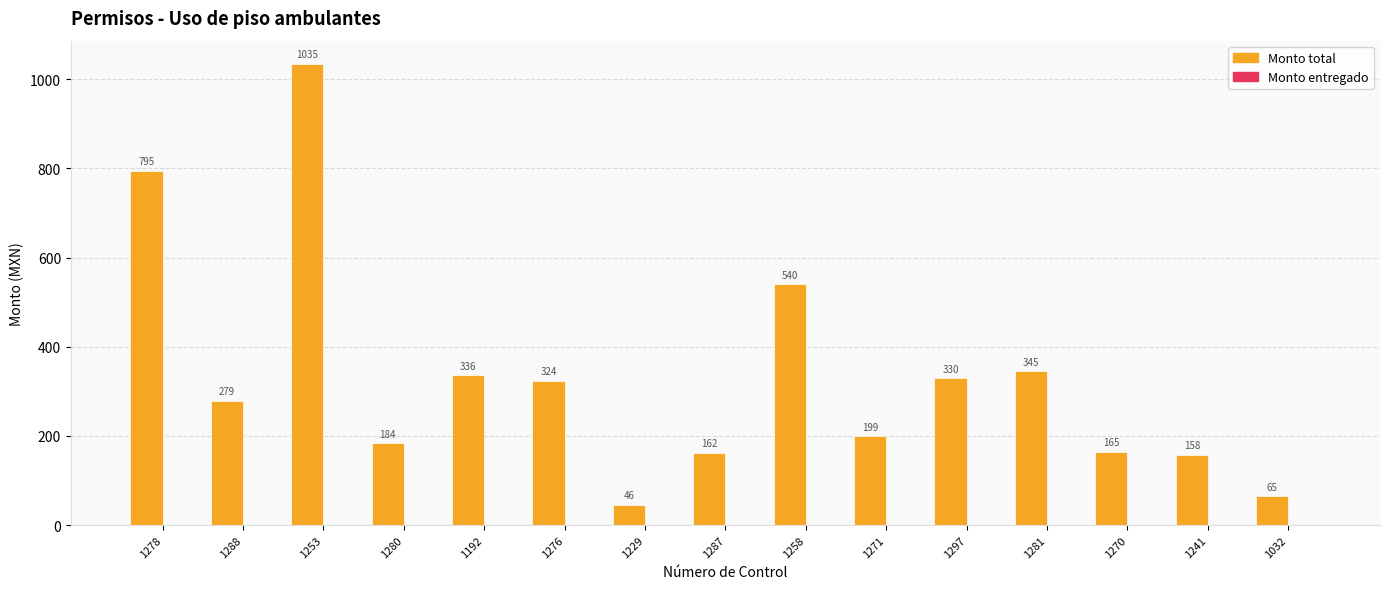

What is the ratio of the value at 1271 to the value at 1270?

1.2